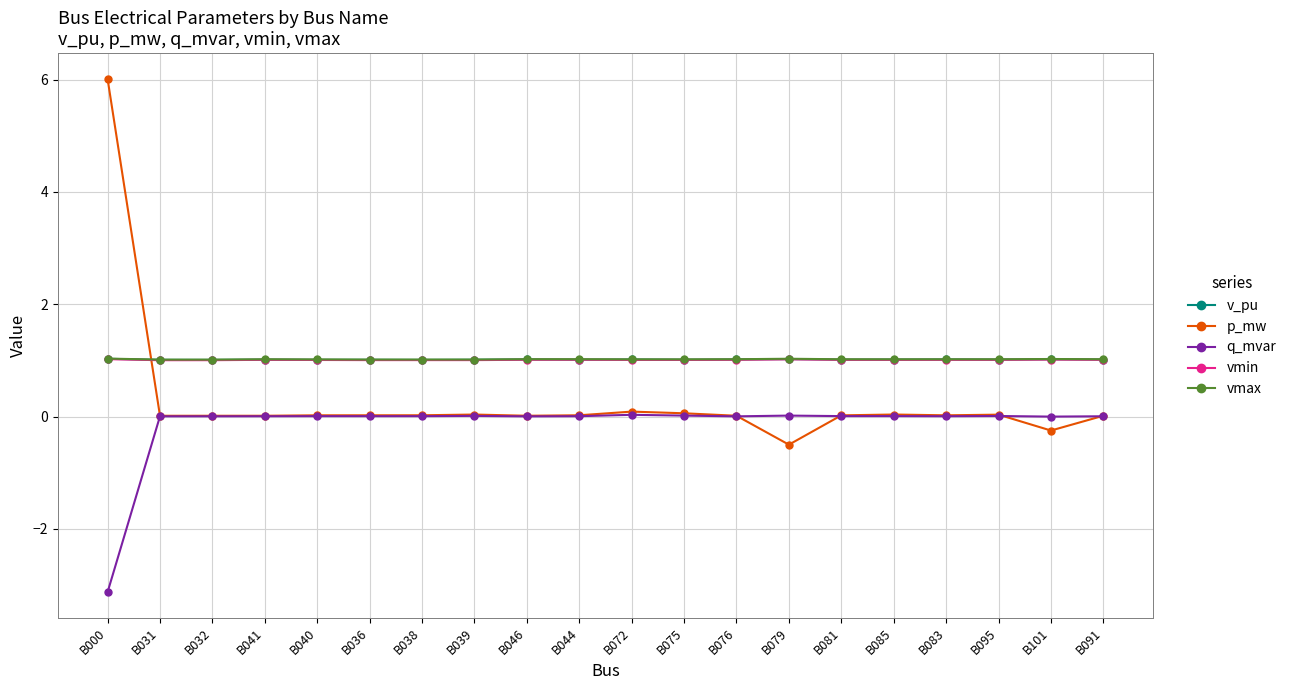

True or false: vmax has a value of 1.7 at B038.

False